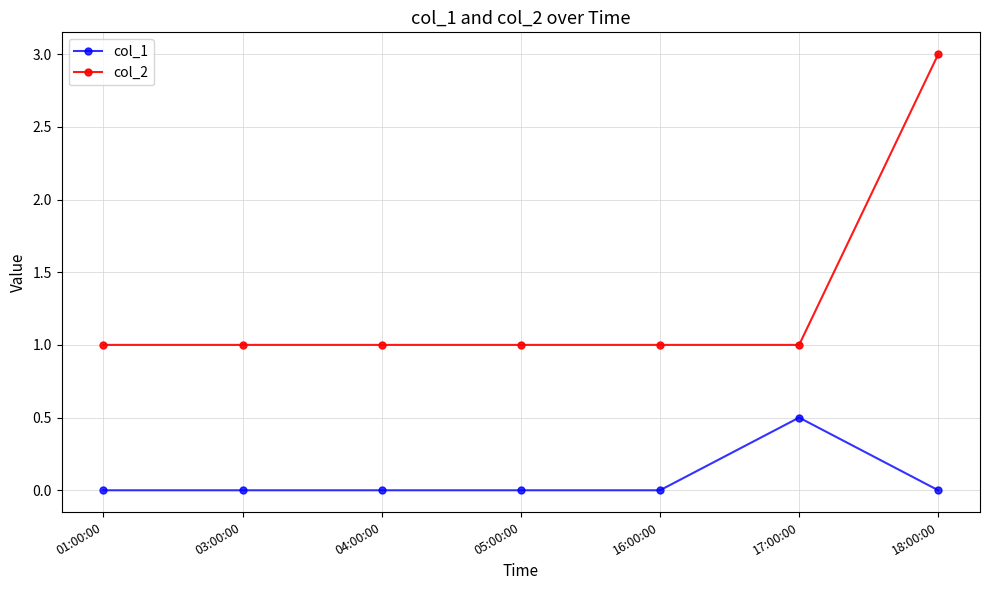

True or false: col_2 and col_1 intersect in this chart.

False